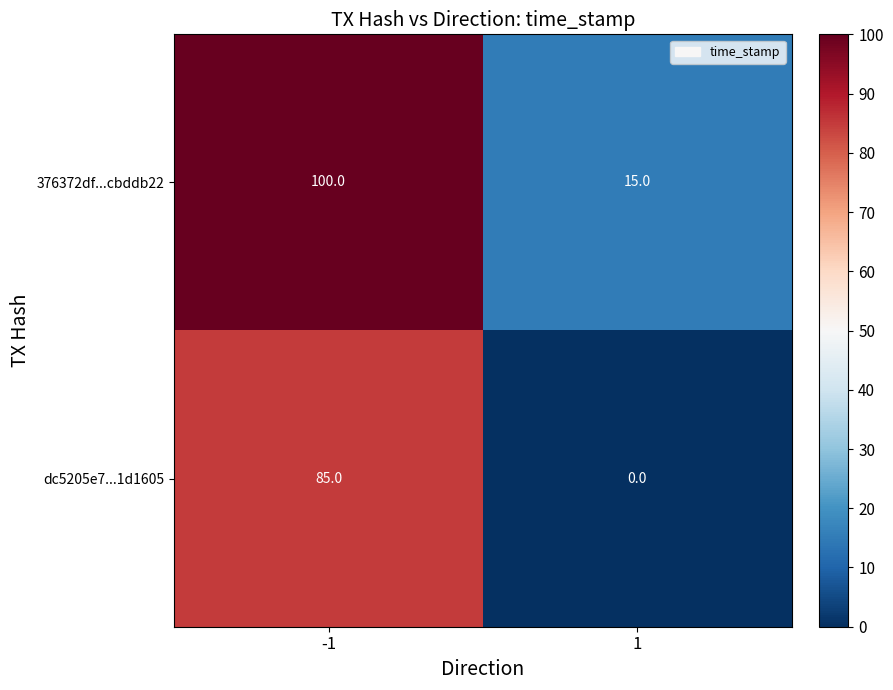

What is the difference between the maximum and minimum values in the dc5205e7...1d1605 series?

85